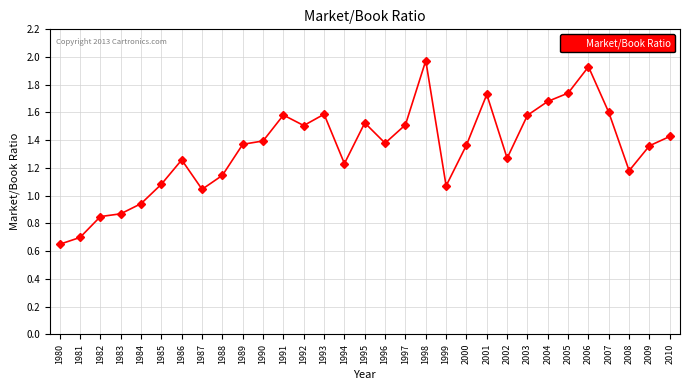

What is the change in value from 1997 to 2010?

-0.1